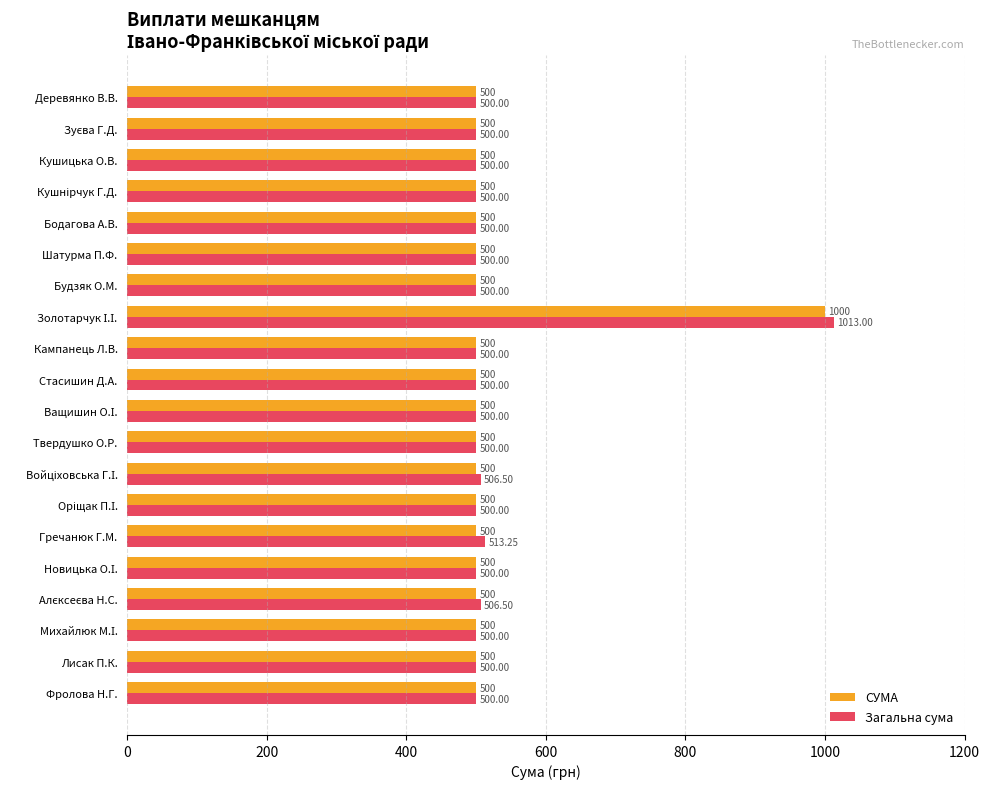

What is the difference between the maximum and minimum values in the СУМА series?

500.0